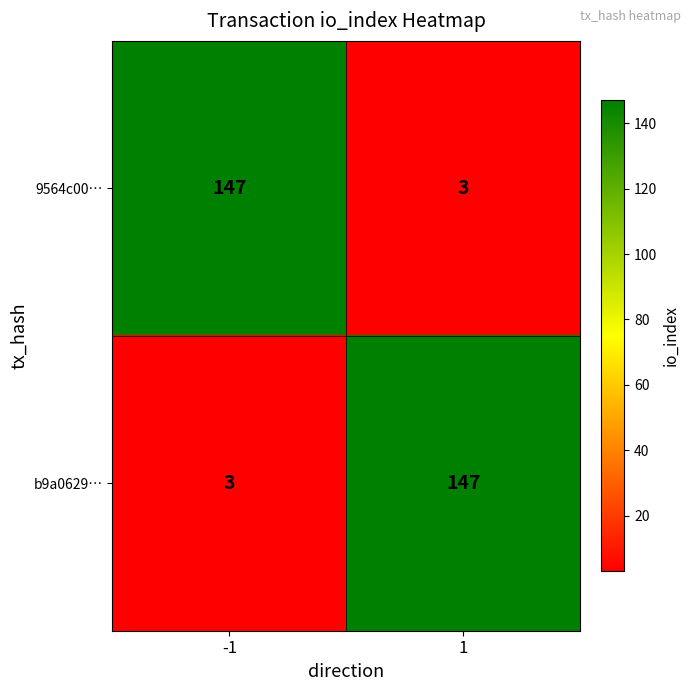

What is the difference between the highest and lowest values at -1?

144